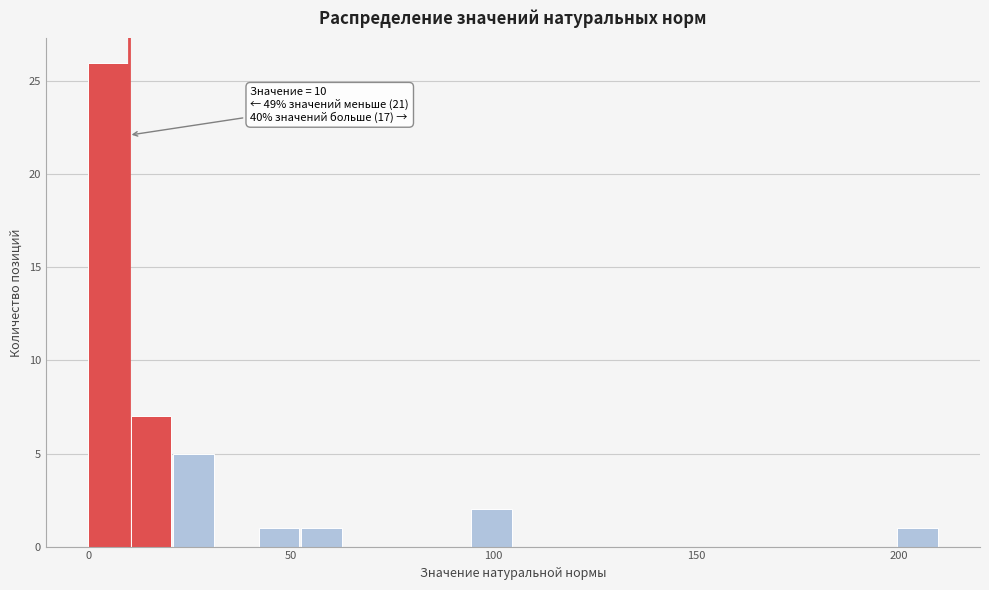

Read against the x-axis, roughly where is the centre of the tallest bar?

5